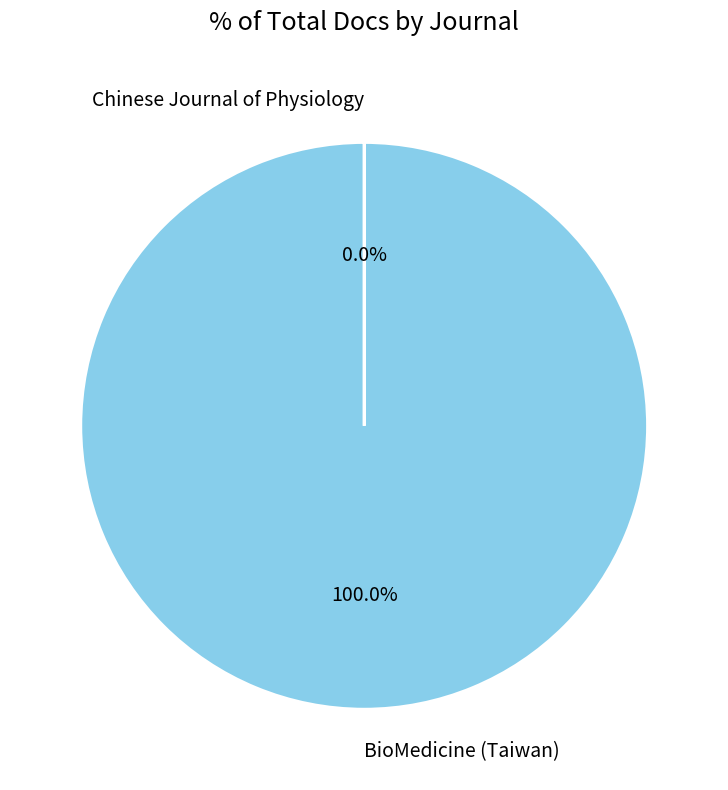

What is the largest slice in the pie chart?

BioMedicine (Taiwan)